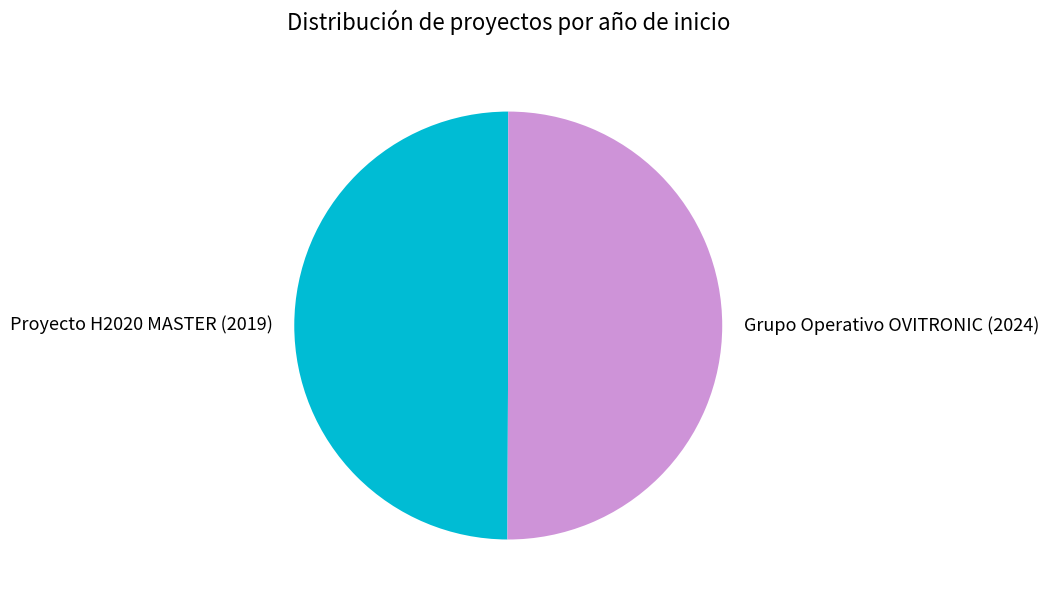

Combined, do Proyecto H2020 MASTER and Grupo Operativo OVITRONIC account for over 50%?

Yes